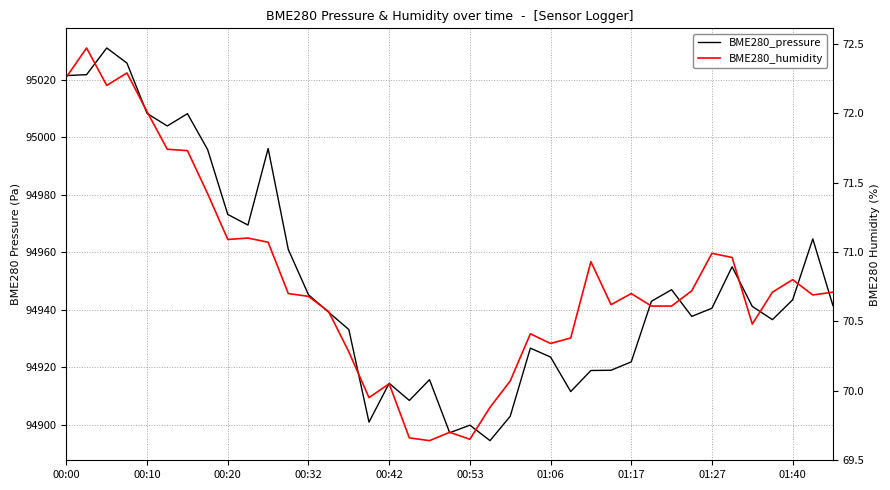

What is the label of the 7th point from the right?

01:27